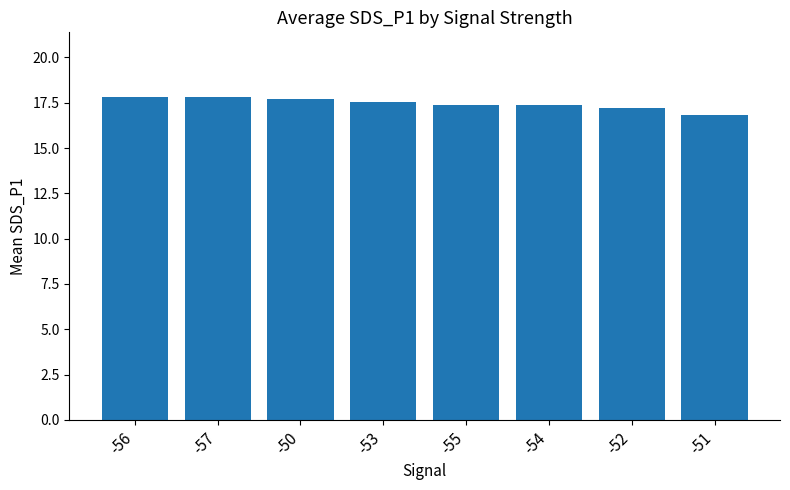

Between -57 and -55, which is larger?

-57